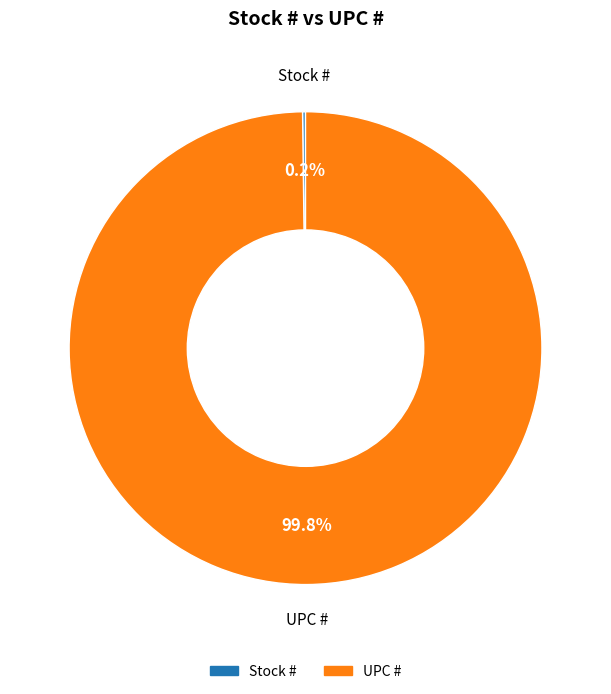

Which category has the biggest portion of the pie?

UPC #